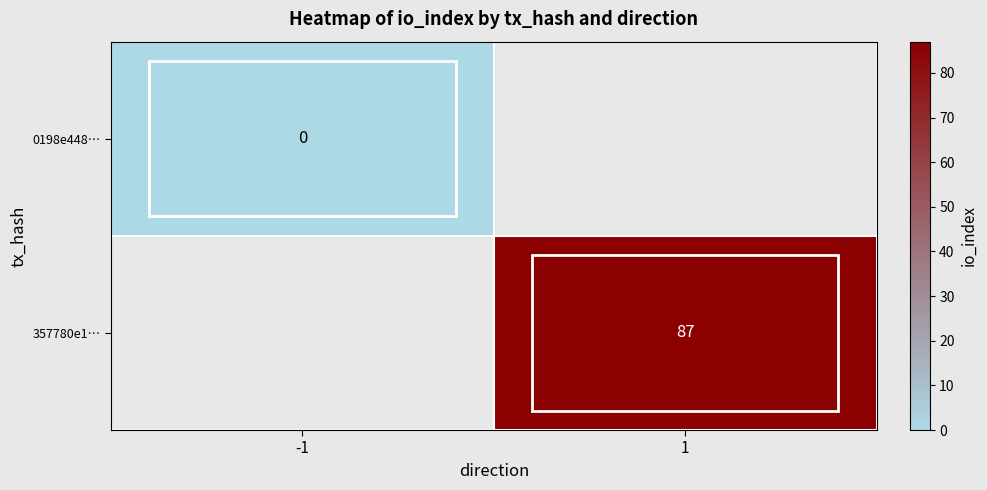

At how many categories does at least one series exceed 76?

1